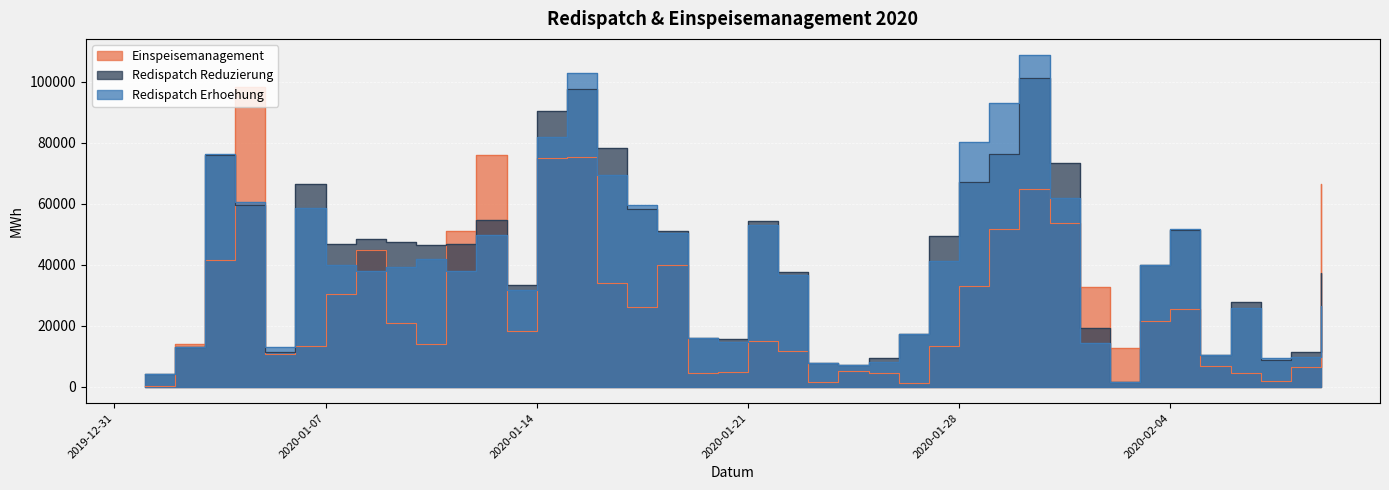

At which label is Redispatch Erhoehung closest to 54994?

2020-01-21